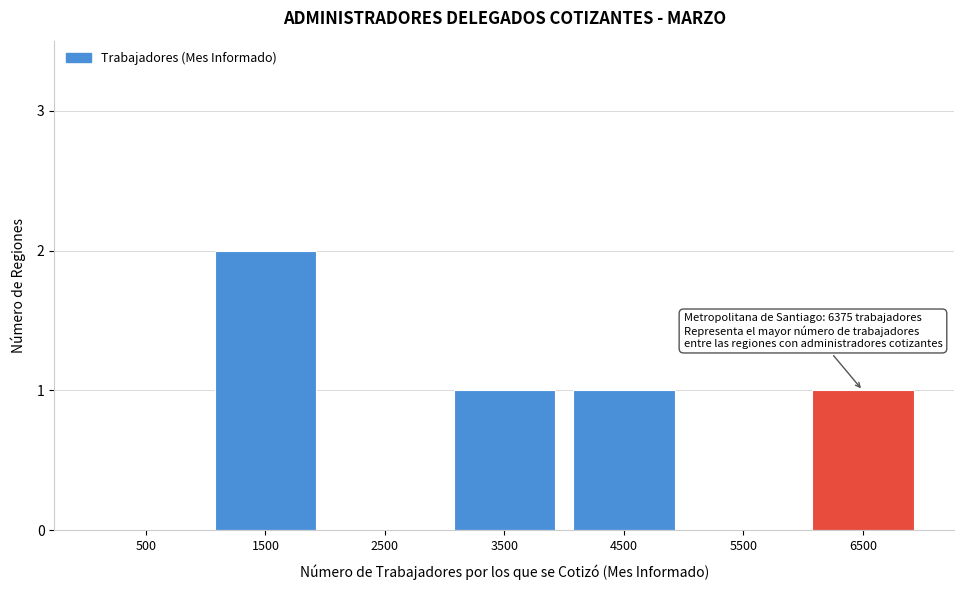

Reading left to right, what are all the values shown in this chart?

500=0	1500=2	2500=0	3500=1	4500=1	5500=0	6500=1